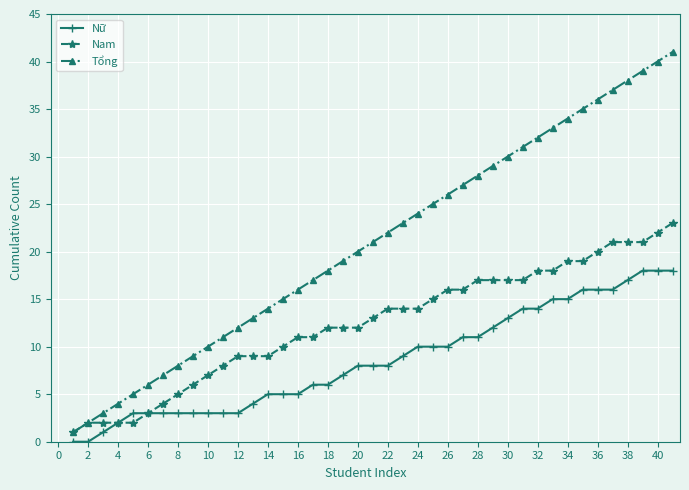

What is the maximum value shown in the chart?

41